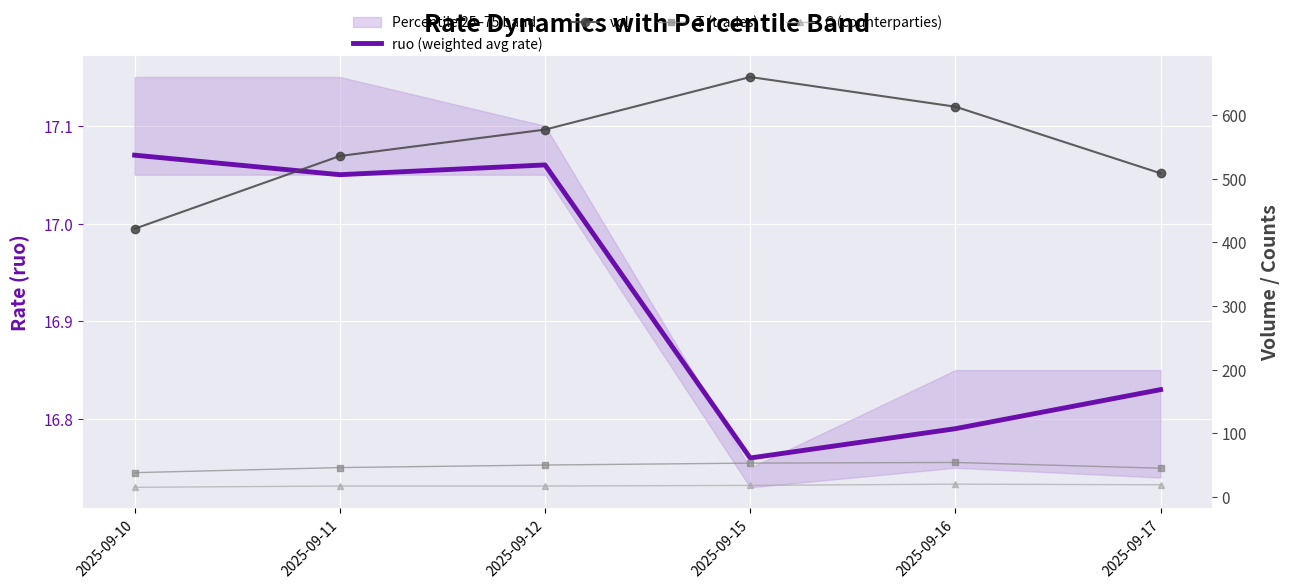

What is the lowest value of the T (trades) series?

38.0